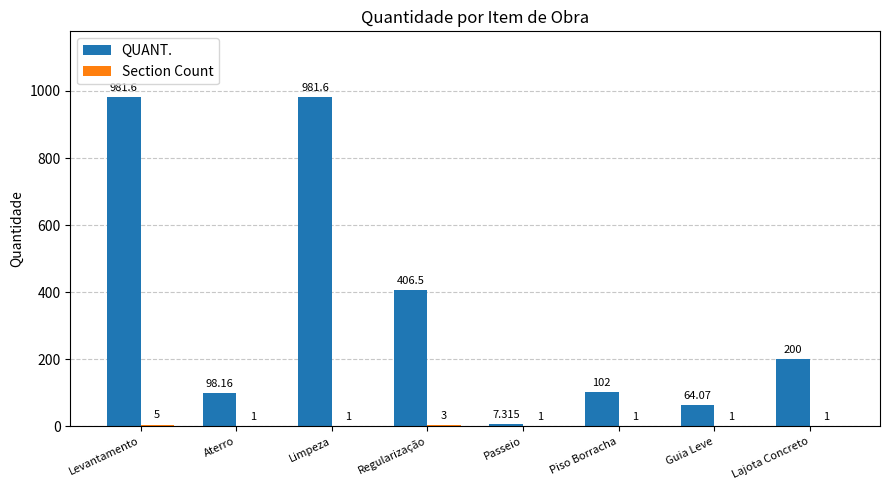

Which series changed the most between Regularização and Passeio?

QUANT.